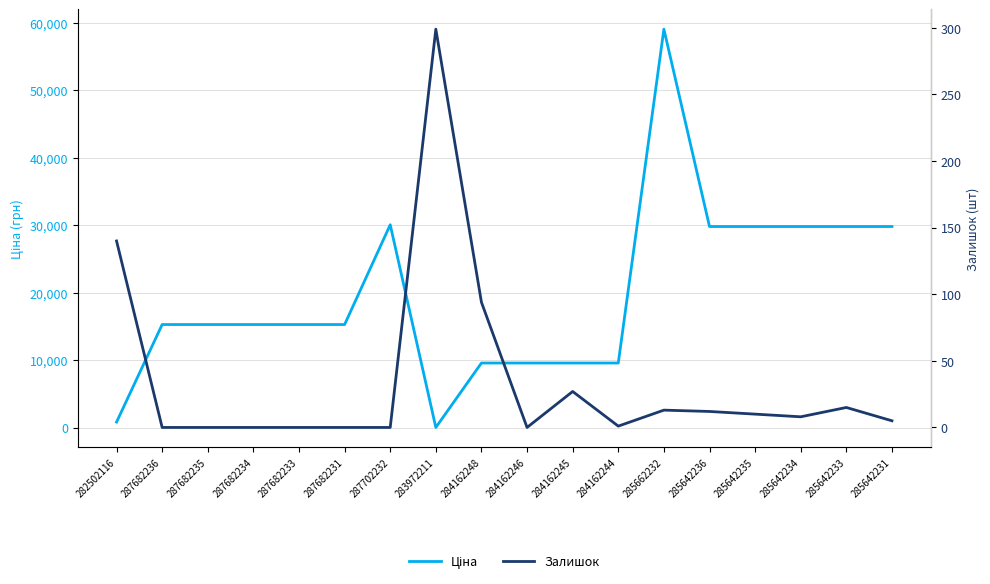

Where is Залишок nearest to the value 149?

282502116